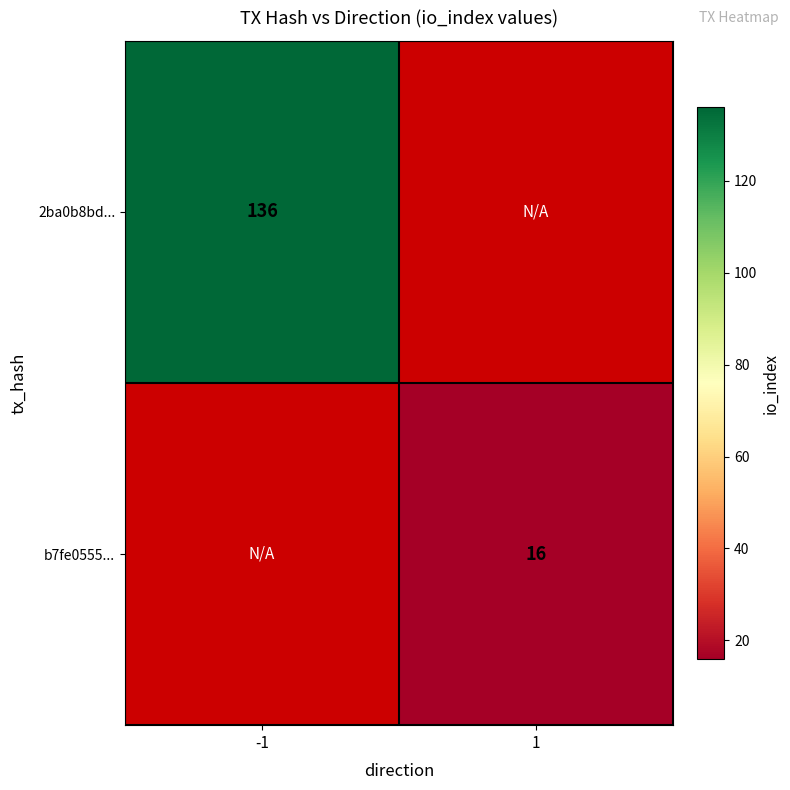

The value of b7fe0555... at 1 is 8. True or false?

False